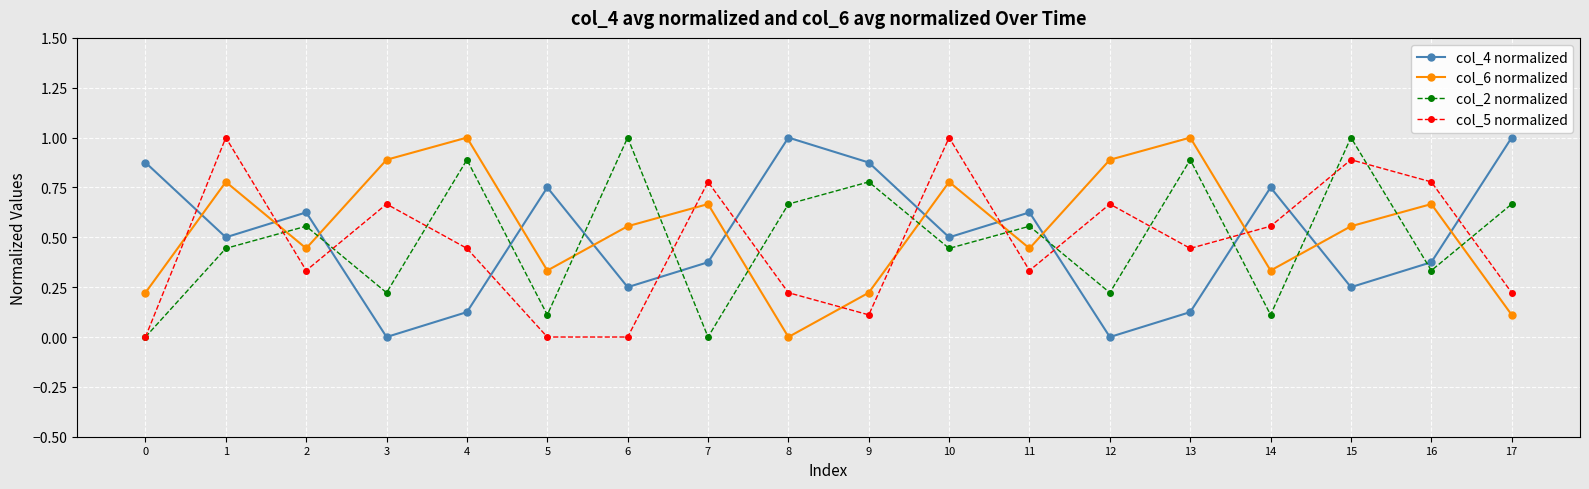

What are all the series names shown in the legend?

col_4 normalized, col_6 normalized, col_2 normalized, col_5 normalized